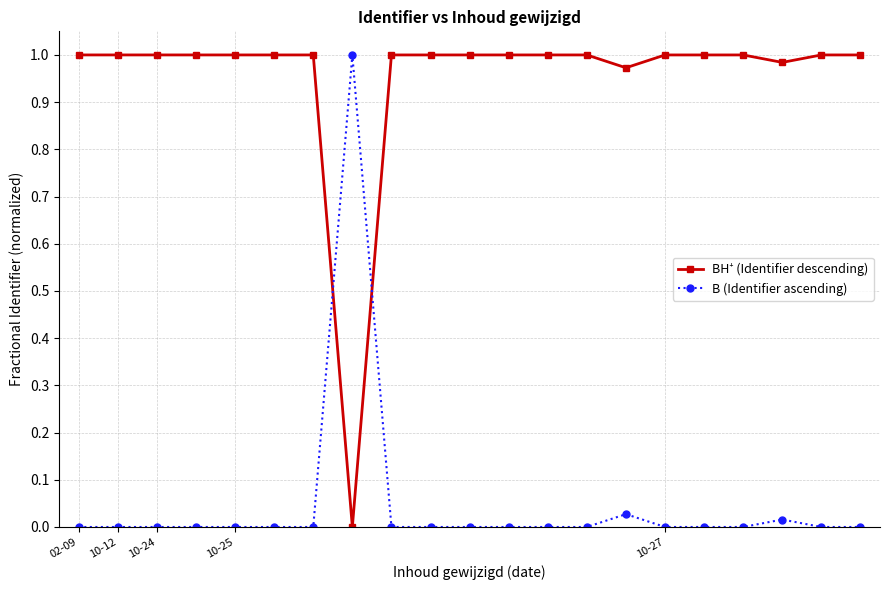

True or false: B (Identifier ascending) has more than 0 interior local peaks.

True